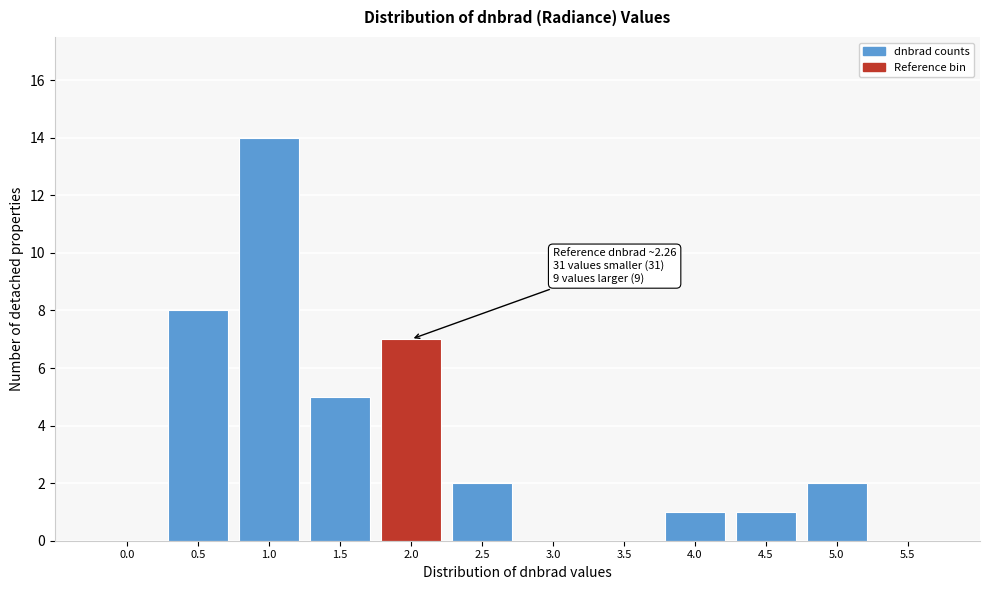

Reading left to right, what are all the values shown in this chart?

0.0=0	0.5=8	1.0=14	1.5=5	2.0=7	2.5=2	3.0=0	3.5=0	4.0=1	4.5=1	5.0=2	5.5=0